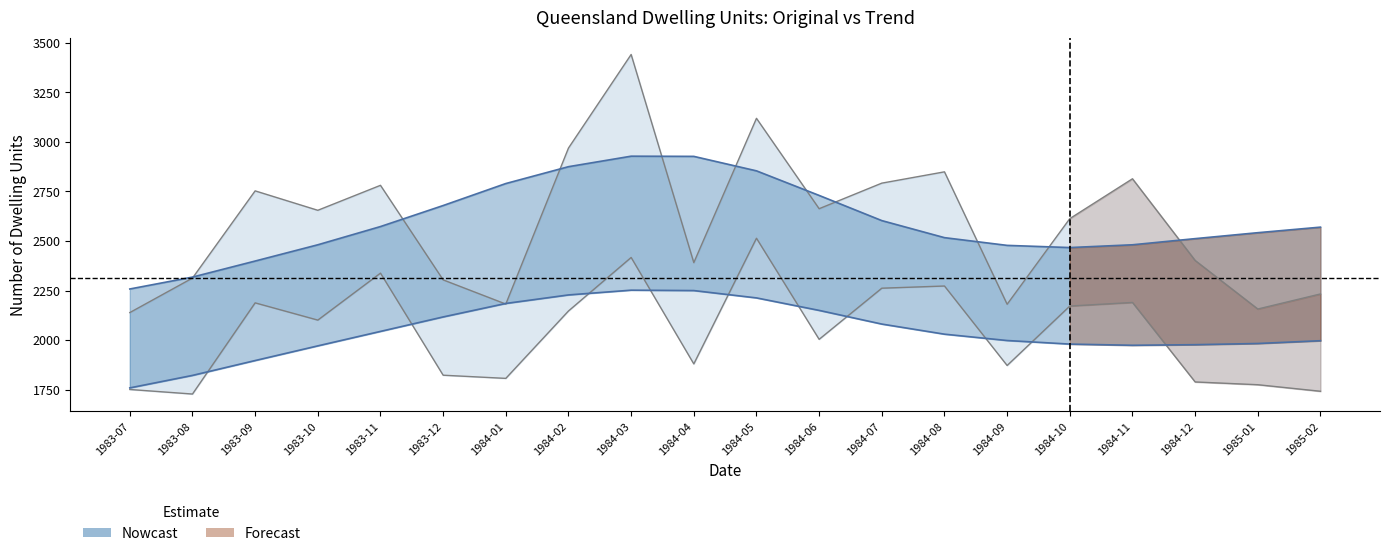

Where does the Trend_Private series first go above 2030?

1983-11